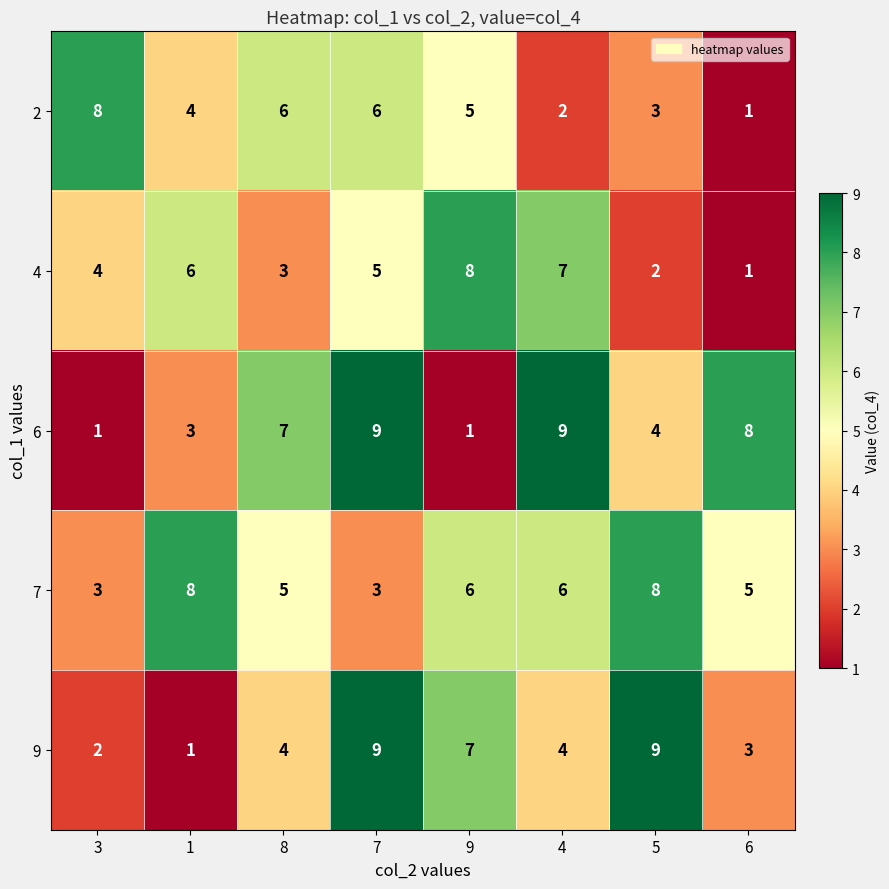

The value of 4 at 8 is 3. True or false?

True